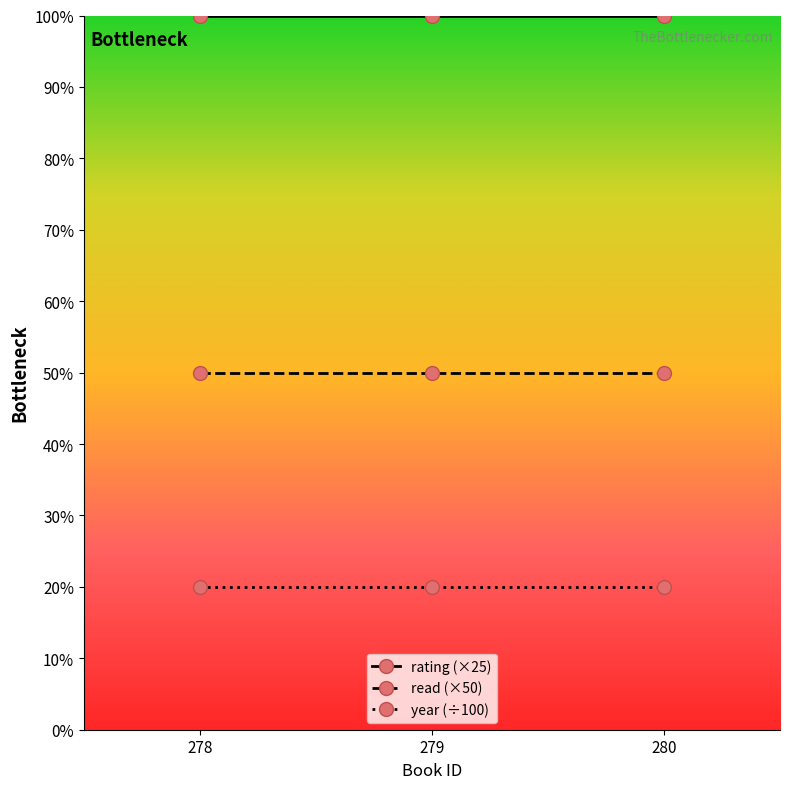

Reading left to right, list all the values displayed in this chart.

rating (×25): 278=100	279=100	280=100
read (×50): 278=50	279=50	280=50
year (÷100): 278=20	279=20	280=20